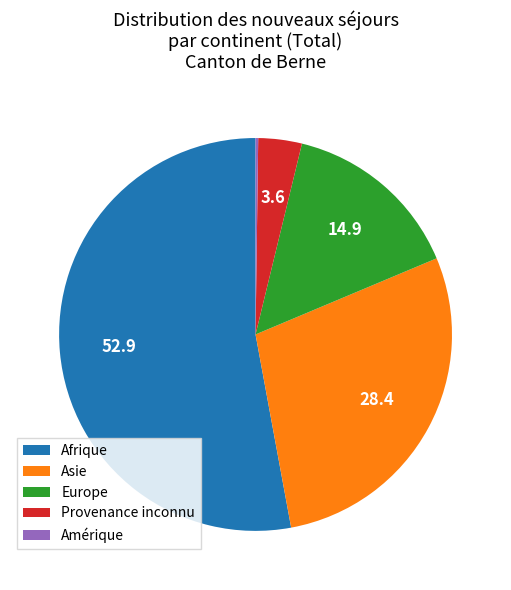

Approximately how many times larger is the value at Europe compared to Provenance inconnu?

4.2